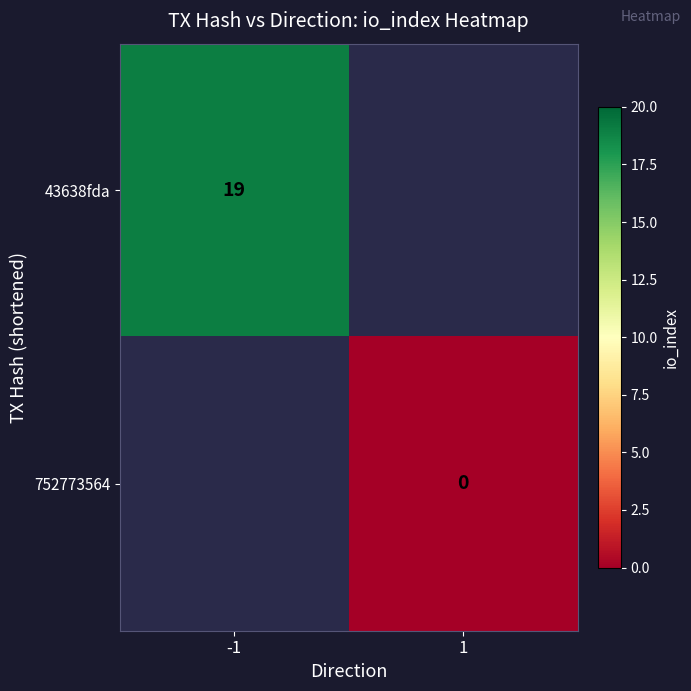

The 43638fda series shows 19 at -1. True or false?

True